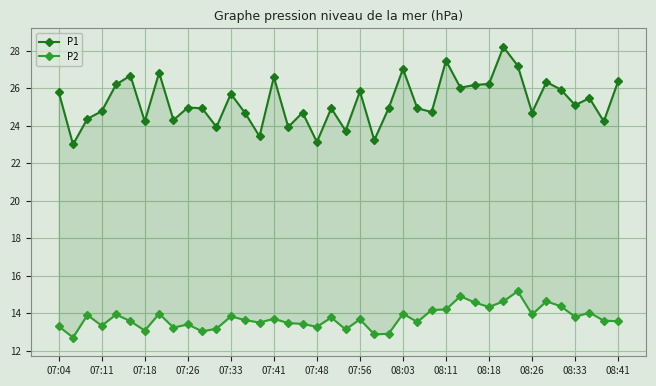

How many data points in P1 are less than 24?

7